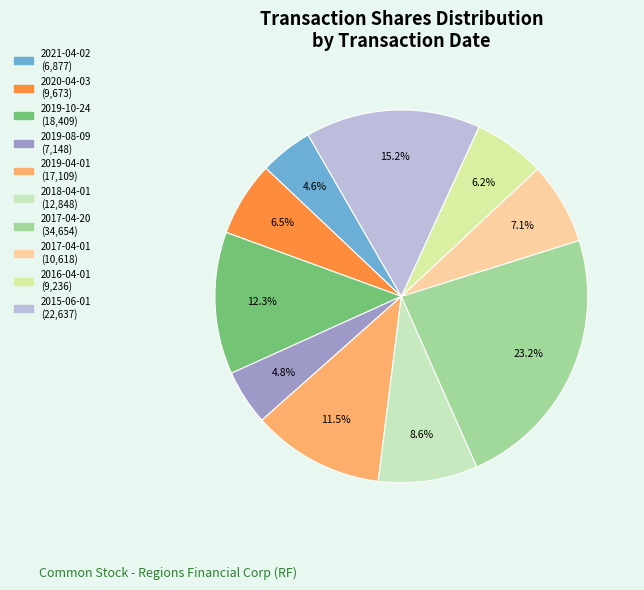

Is it true that 2019-10-24 is 12% of the pie?

True